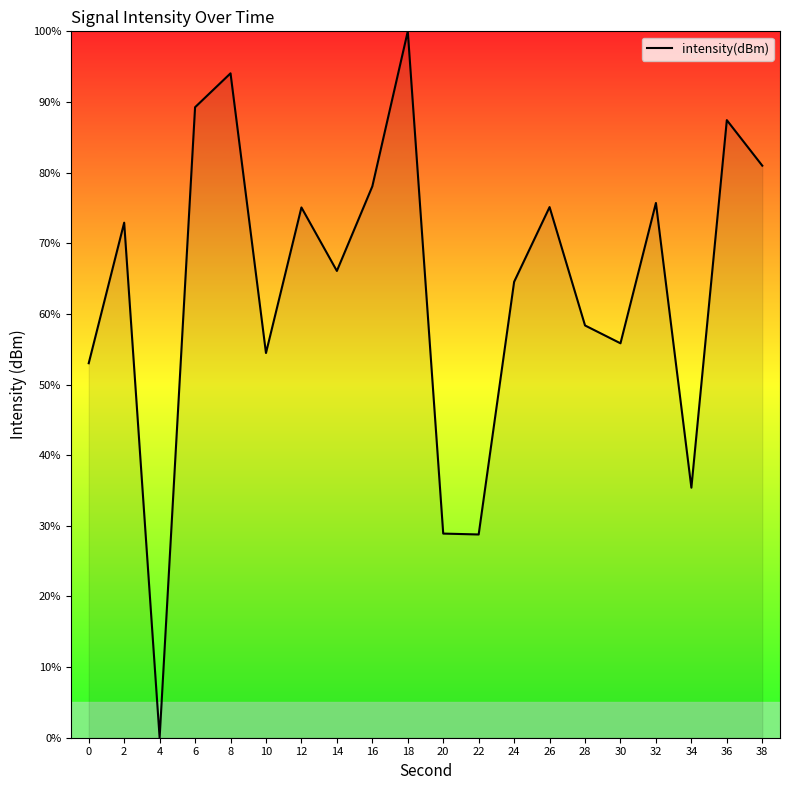

Approximately how many times larger is the value at 22 compared to 30?

0.5